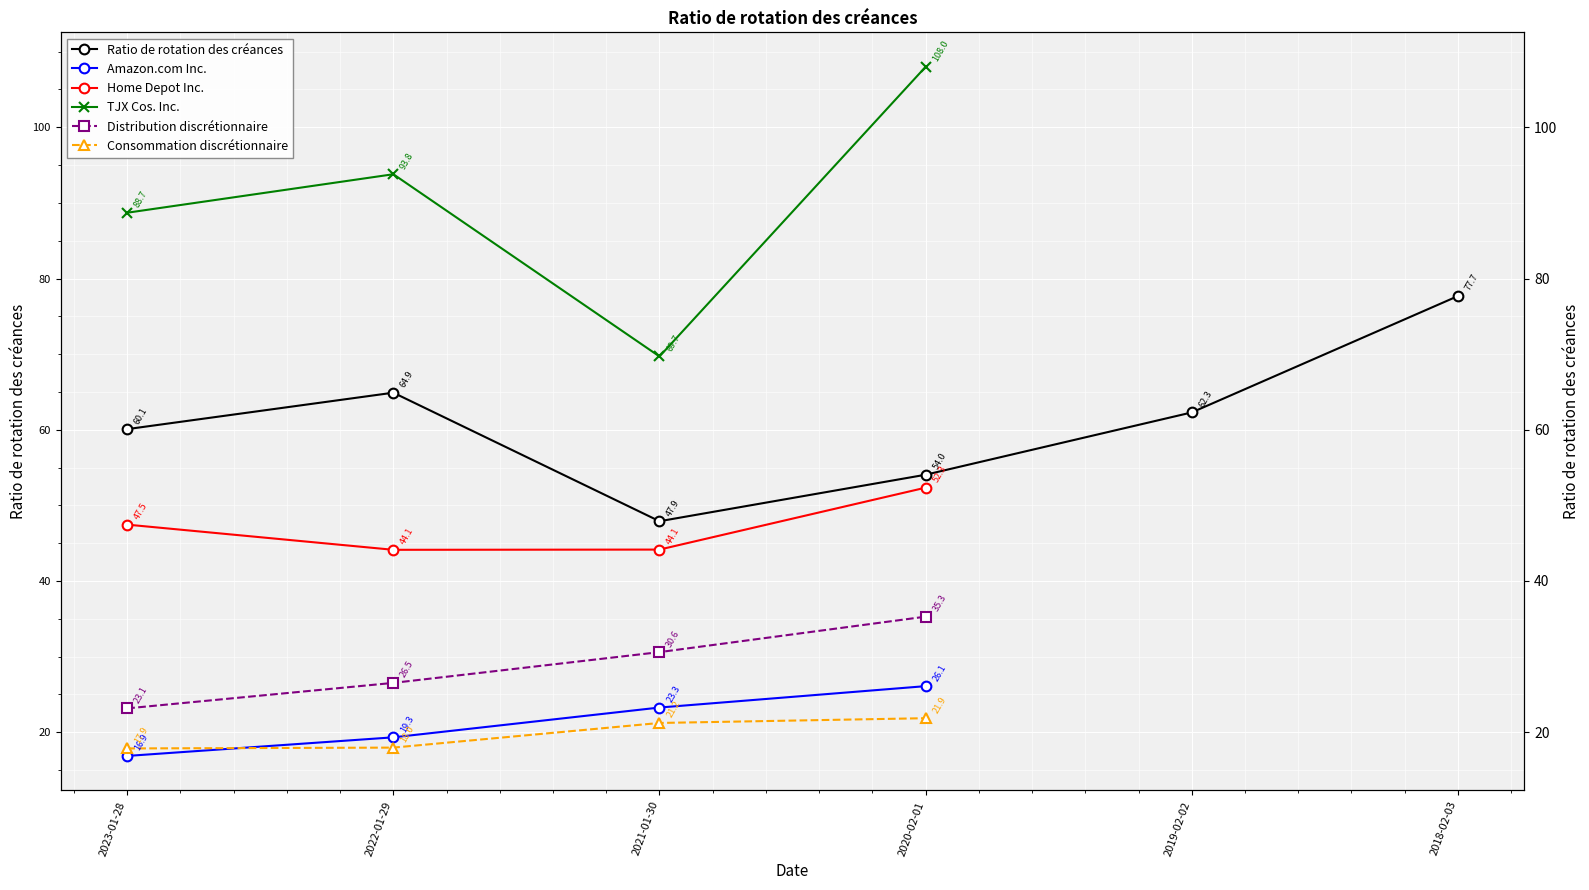

What is the difference between the highest and lowest values at 2022-01-29?

75.8